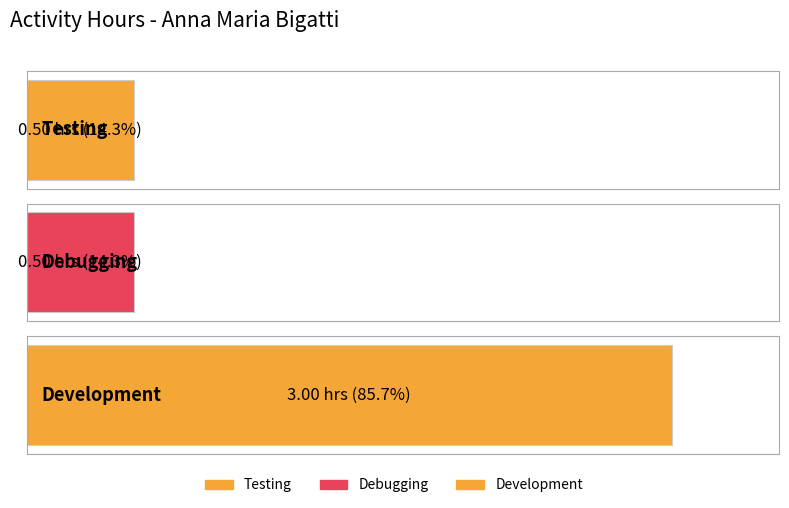

List the labels in order of value, smallest first.

Testing, Debugging, Development